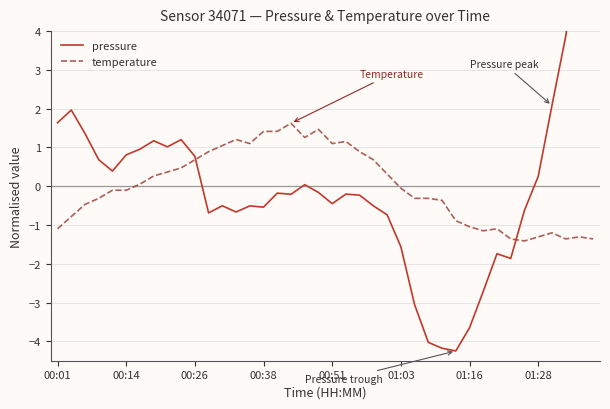

What is the maximum value for temperature?

1.6